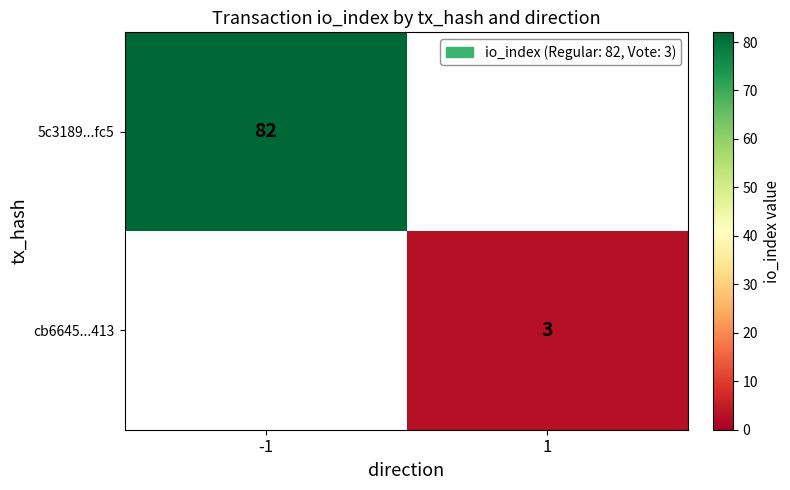

The value of cb6645...413 at 1 is 3. True or false?

True